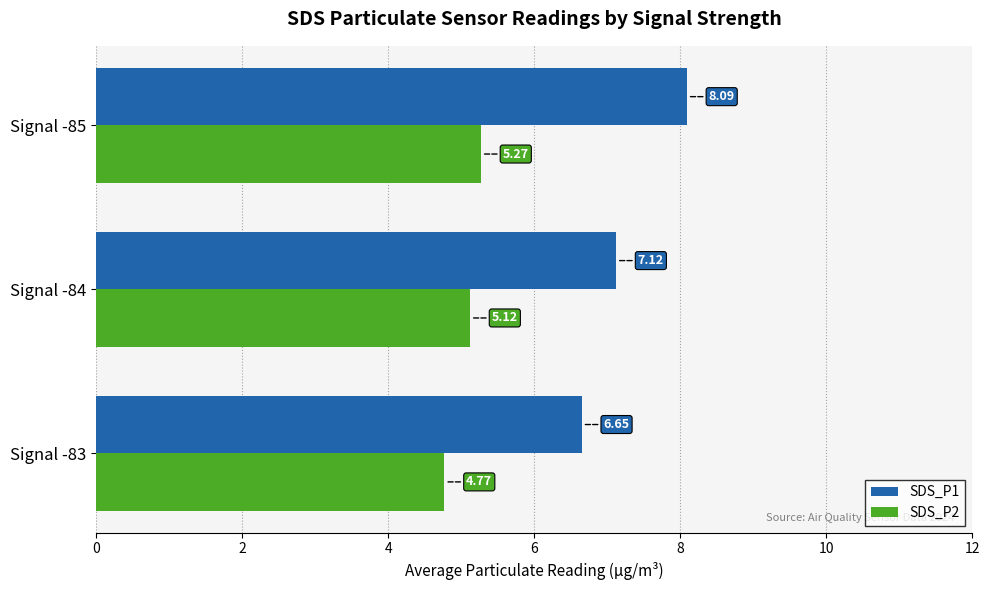

What is the difference between the maximum and minimum values in the SDS_P1 series?

1.4